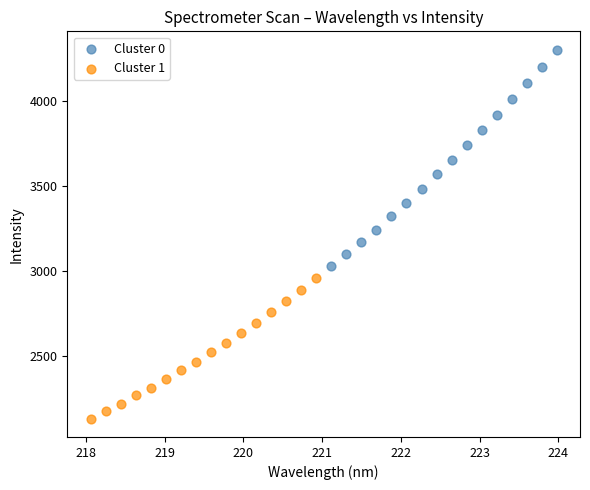

Which series reaches the maximum Y coordinate?

Cluster 0